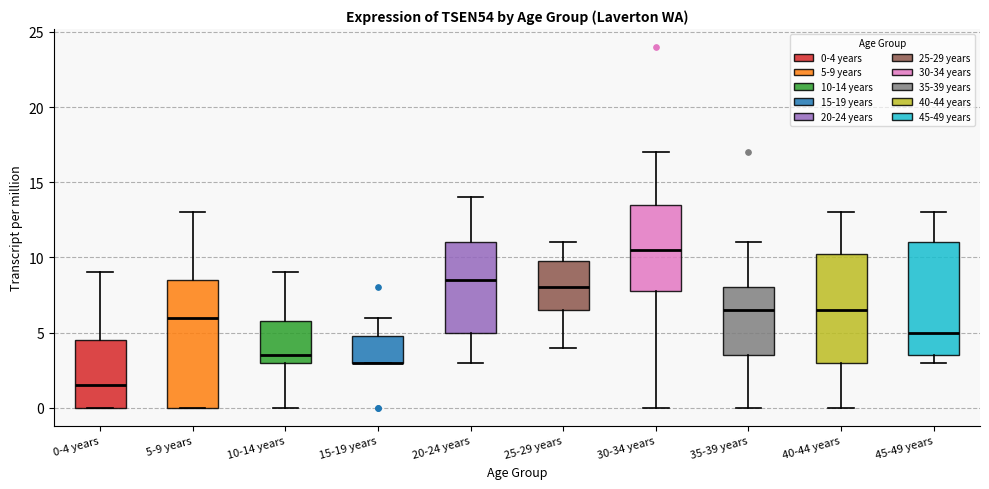

Reading left to right, read every box against the y-axis: the position of its median line, the range the box covers, and the ends of its whiskers. The values are not printed on the chart, so give them approximately, as read against the axis.

0-4 years: median 1.5, box 0.0 to 4.5, whiskers 0.0 to 9.0
5-9 years: median 6.0, box 0.0 to 8.5, whiskers 0.0 to 13.0
10-14 years: median 3.5, box 3.0 to 6.0, whiskers 0.0 to 9.0
15-19 years: median 3.0 (drawn on the box's lower edge), box 3.0 to 5.0, whiskers 3.0 to 6.0
20-24 years: median 8.5, box 5.0 to 11.0, whiskers 3.0 to 14.0
25-29 years: median 8.0, box 6.5 to 10.0, whiskers 4.0 to 11.0
30-34 years: median 10.5, box 8.0 to 13.5, whiskers 0.0 to 17.0
35-39 years: median 6.5, box 3.5 to 8.0, whiskers 0.0 to 11.0
40-44 years: median 6.5, box 3.0 to 10.5, whiskers 0.0 to 13.0
45-49 years: median 5.0, box 3.5 to 11.0, whiskers 3.0 to 13.0